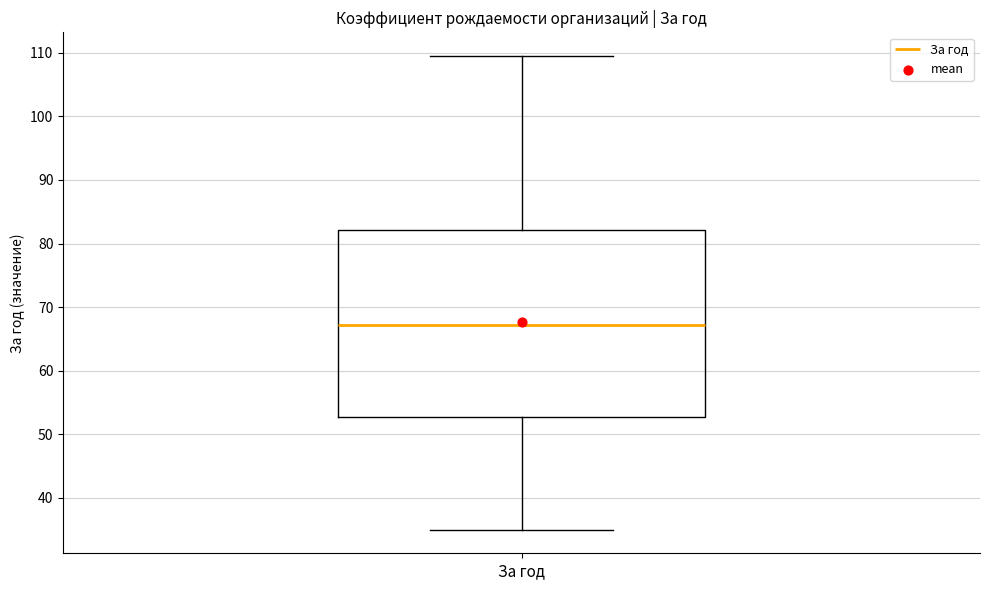

Transcribe this box plot: give where the median line is, the range the box spans, and where the two whiskers end, as read against the y-axis. The values are not printed on the chart, so give them approximately, as read against the axis.

median 67, box 53 to 82, whiskers 35 to 110